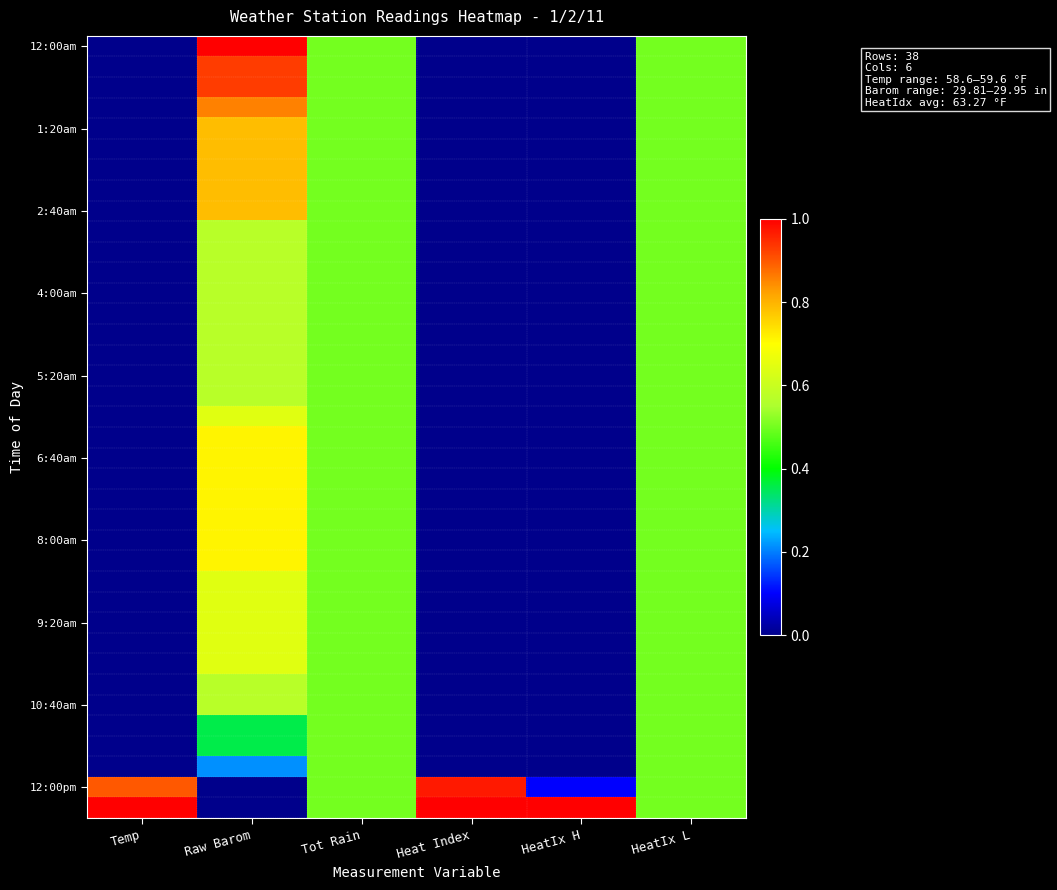

What is the spread (max minus min) of values at HeatIx H?

1.0